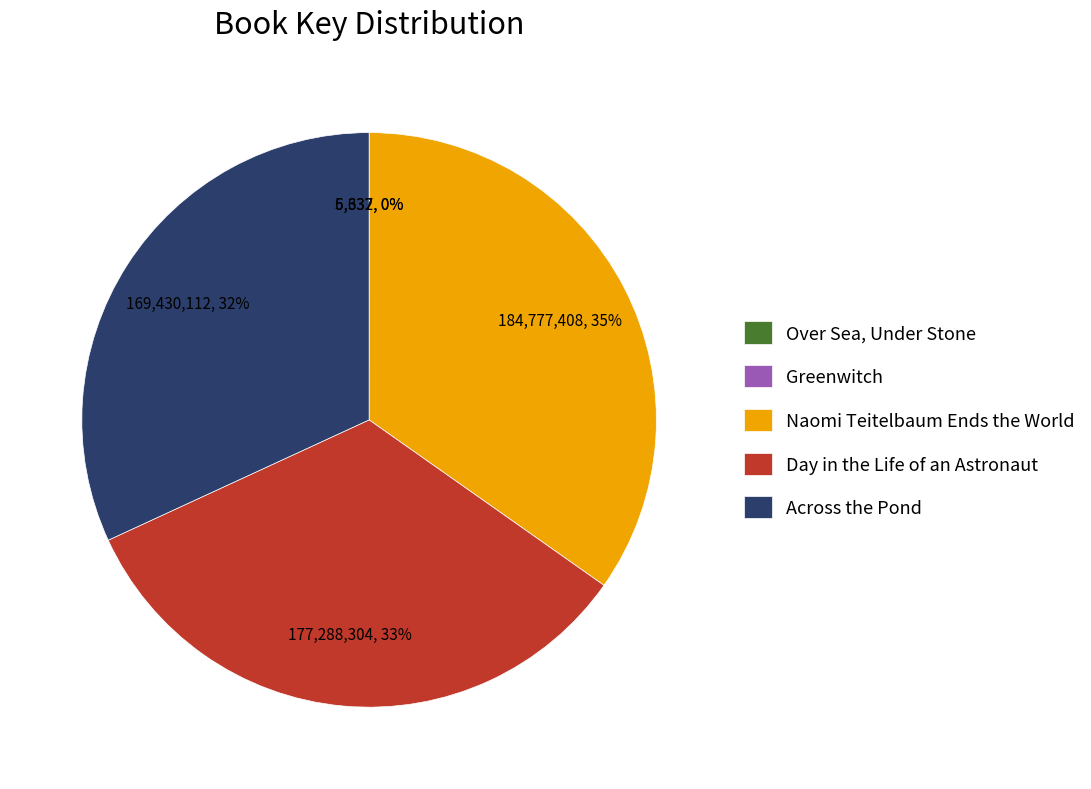

Which slice is the largest?

Naomi Teitelbaum Ends the World